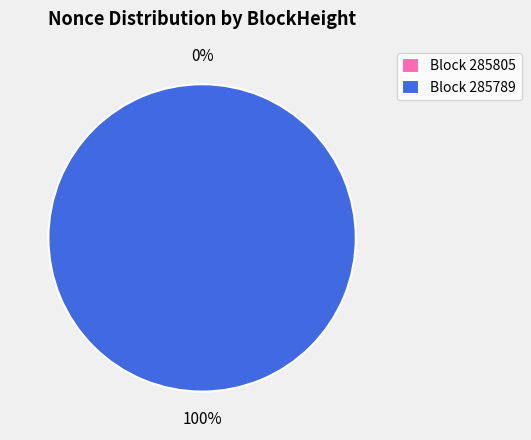

Count the number of slices in the pie.

2